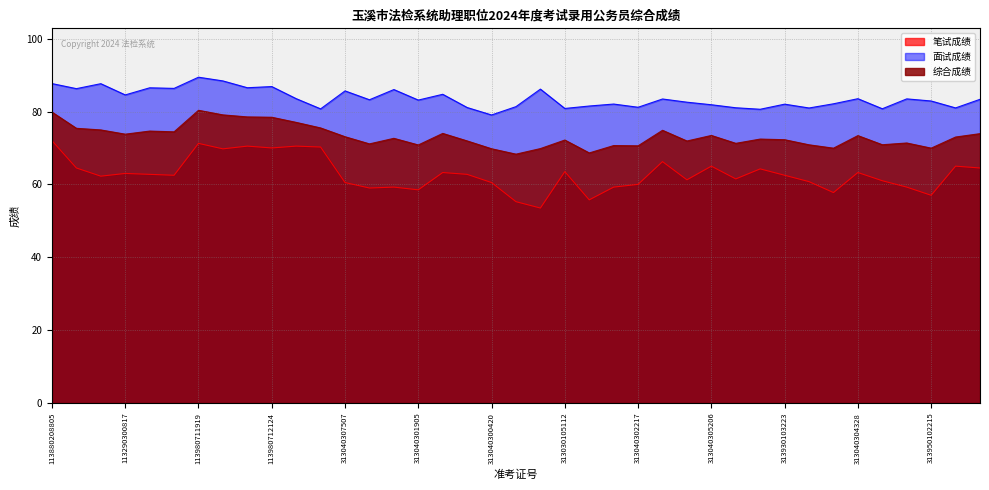

Which series changed the most between 313040303218 and 313040304719?

笔试成绩